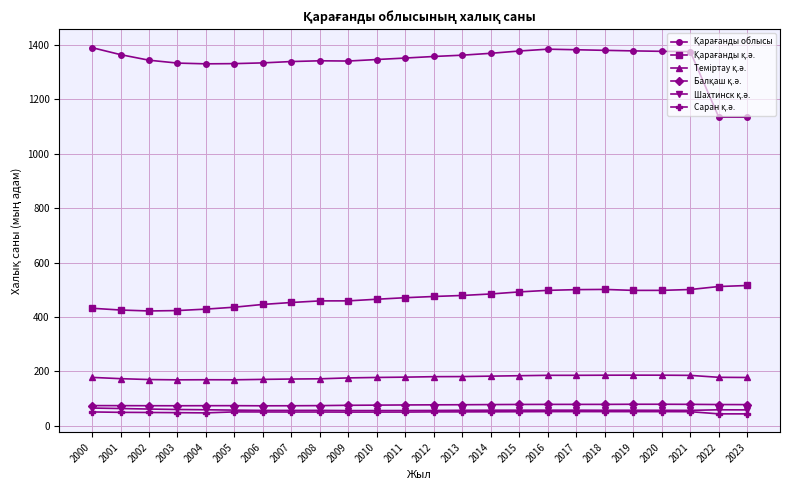

What is the spread (max minus min) of values at 2022?

1091.1